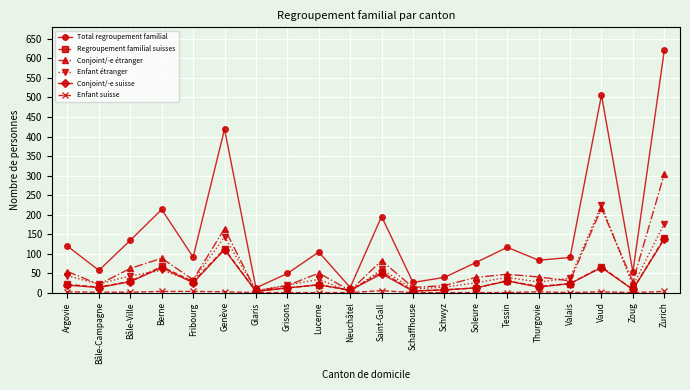

At which category does Total regroupement familial reach its first local peak?

Berne